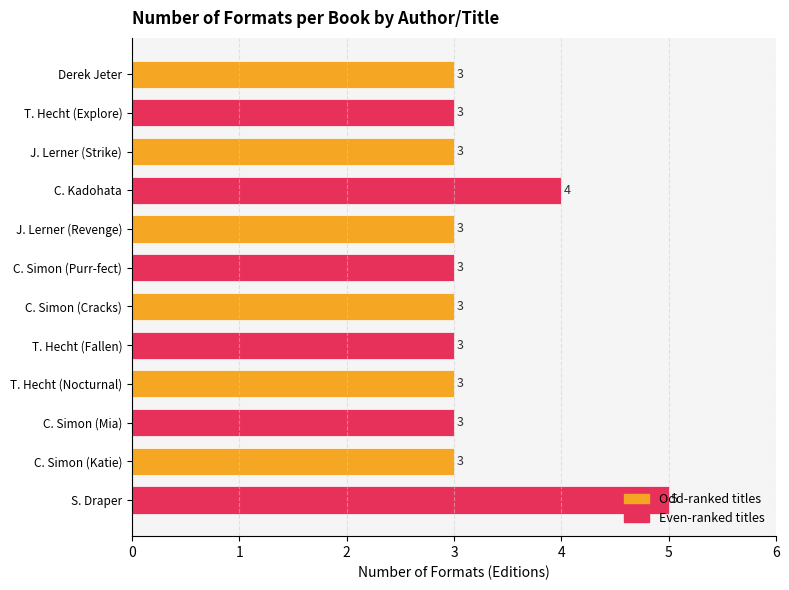

How many values are between 3 and 4?

11